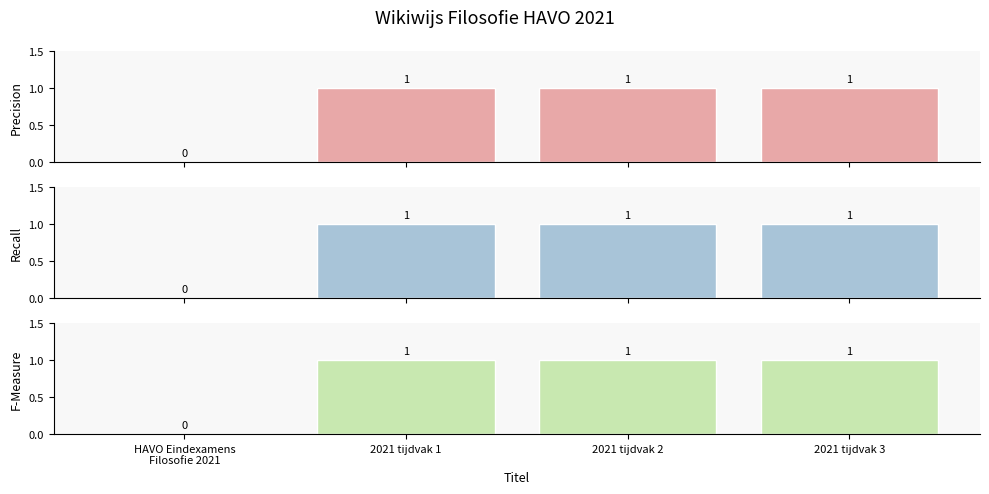

Is the value of Recall at HAVO Eindexamens
Filosofie 2021 greater than the value of Precision at 2021 tijdvak 3?

No